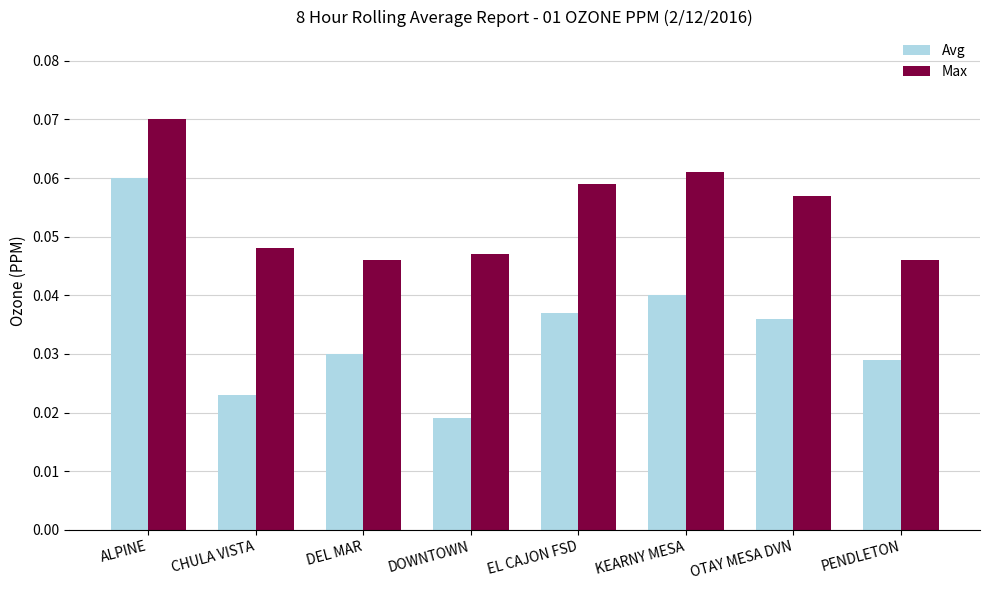

Which label corresponds to the smallest value in the chart?

DOWNTOWN